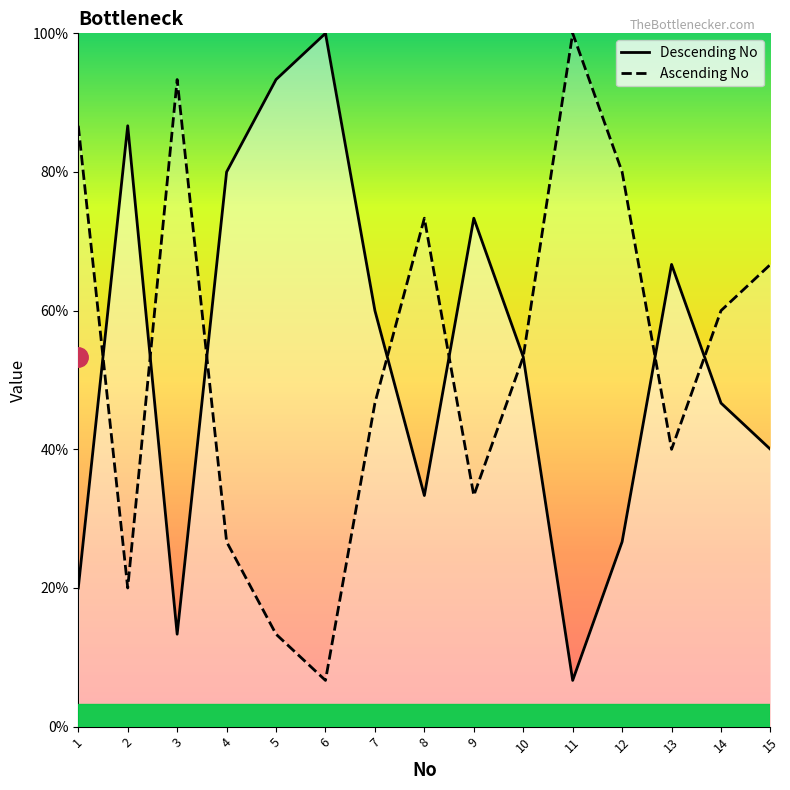

At which label does Descending No first exceed 8?

2